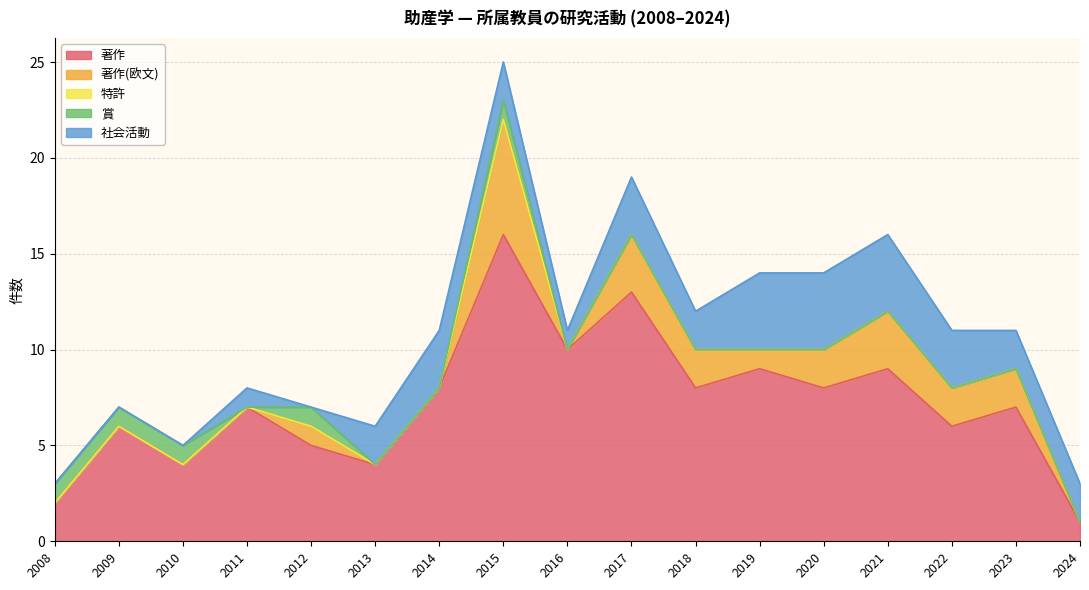

What is the difference between the second highest and minimum values in the 社会活動 series?

4